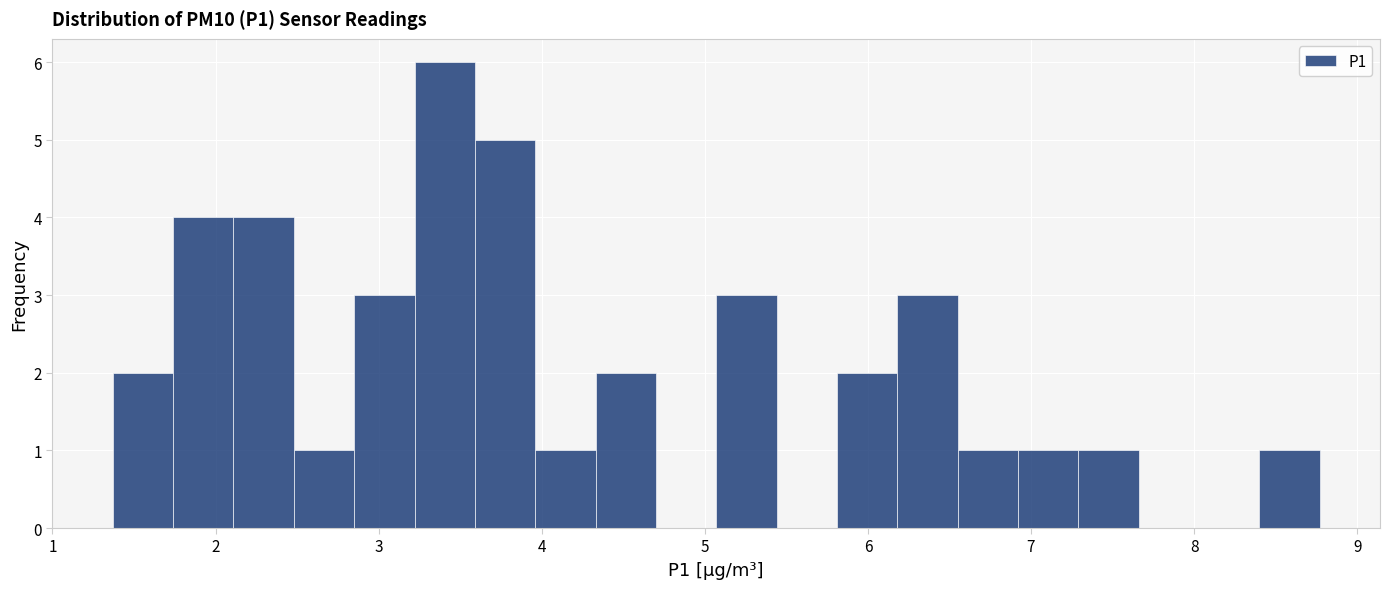

Read against the x-axis, roughly where is the centre of the tallest bar?

3.4